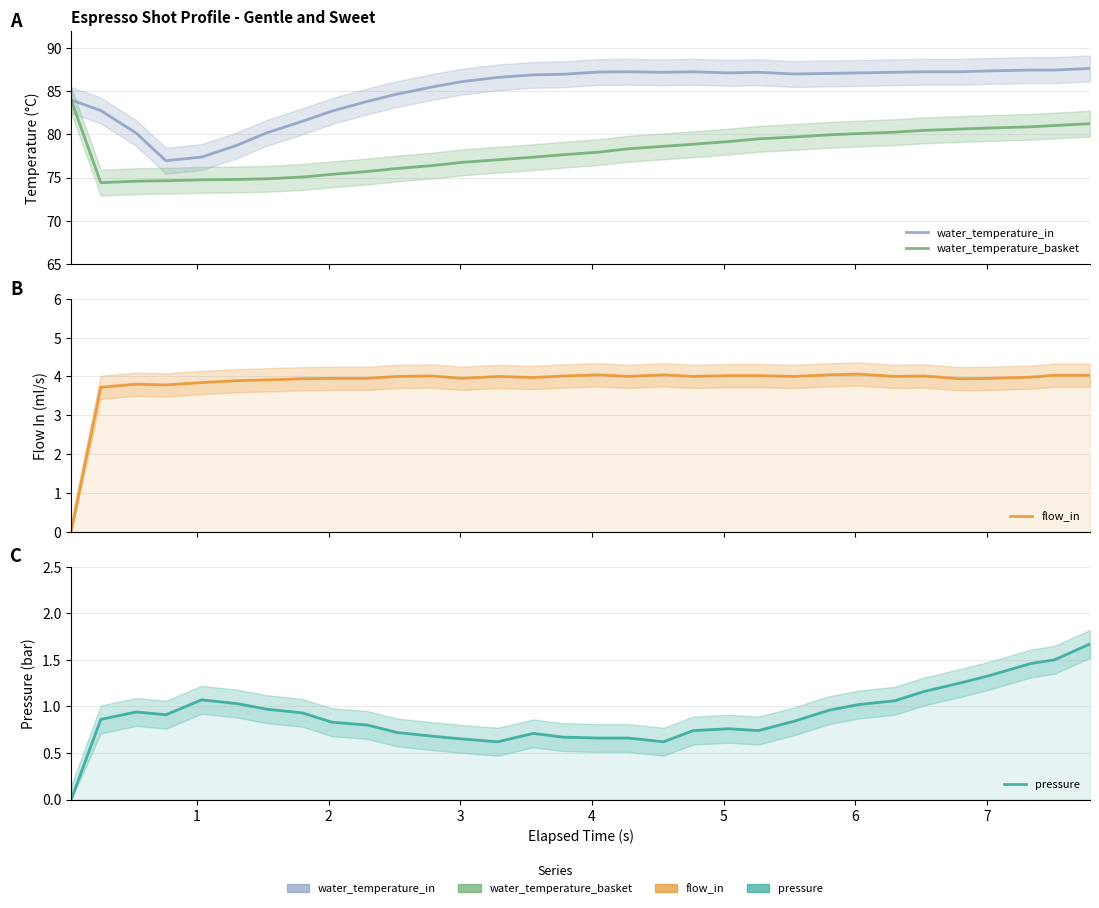

Reading left to right, transcribe all the data shown in this chart.

water_temperature_in: 84.0	82.8	80.1	77.0	77.4	78.7	80.2	81.5	82.7	83.8	84.7	85.5	86.1	86.6	86.9	87.0	87.2	87.3	87.2	87.3	87.1	87.2	87.0	87.1	87.1	87.2	87.3	87.3	87.4	87.5	87.5	87.7
water_temperature_basket: 84.0	74.4	74.6	74.6	74.7	74.8	74.8	75.1	75.4	75.7	76.0	76.4	76.8	77.1	77.4	77.6	77.9	78.3	78.6	78.9	79.2	79.5	79.7	80.0	80.1	80.3	80.5	80.6	80.7	80.9	81.0	81.2
flow_in: 0.0	3.7	3.8	3.8	3.8	3.9	3.9	3.9	4.0	4.0	4.0	4.0	4.0	4.0	4.0	4.0	4.0	4.0	4.0	4.0	4.0	4.0	4.0	4.0	4.1	4.0	4.0	3.9	4.0	4.0	4.0	4.0
pressure: 0.0	0.9	0.9	0.9	1.1	1.0	1.0	0.9	0.8	0.8	0.7	0.7	0.7	0.6	0.7	0.7	0.7	0.7	0.6	0.7	0.8	0.7	0.8	1.0	1.0	1.1	1.2	1.2	1.3	1.5	1.5	1.7